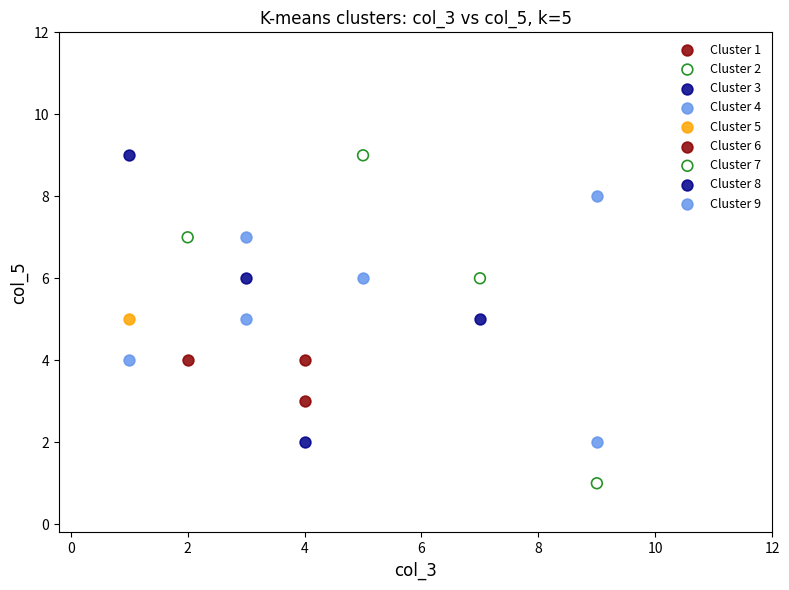

What are all the series names shown in the legend?

Cluster 1, Cluster 2, Cluster 3, Cluster 4, Cluster 5, Cluster 6, Cluster 7, Cluster 8, Cluster 9